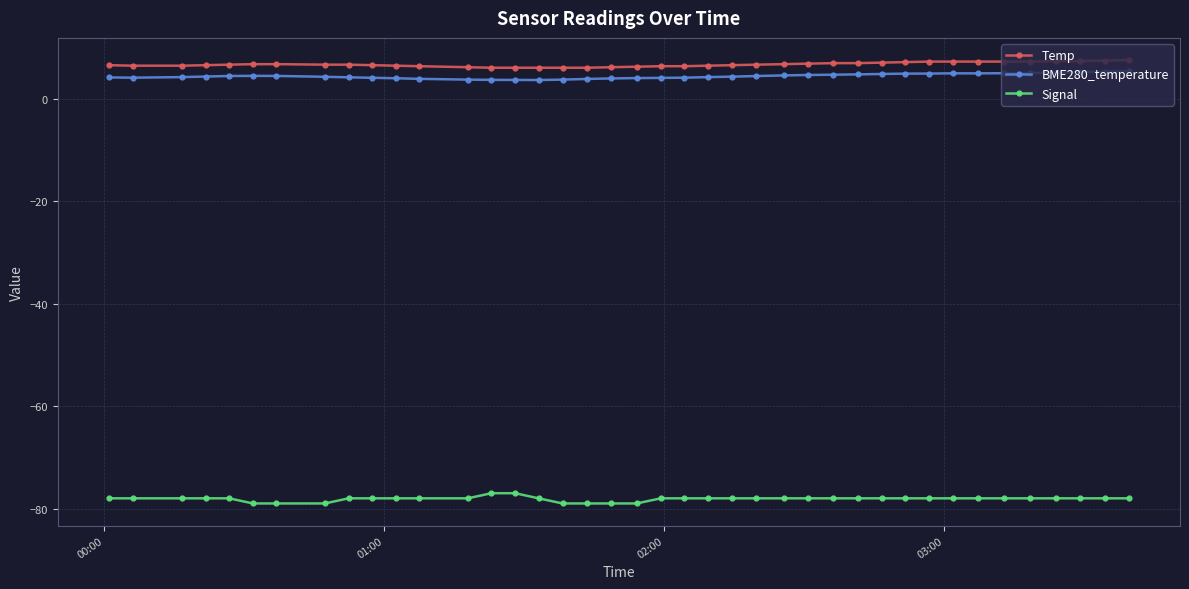

True or false: BME280_temperature and Signal cross at least once.

False